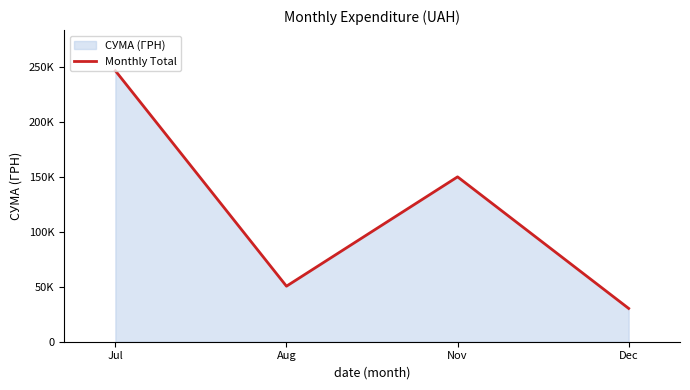

Which category has the highest value across all series?

Jul